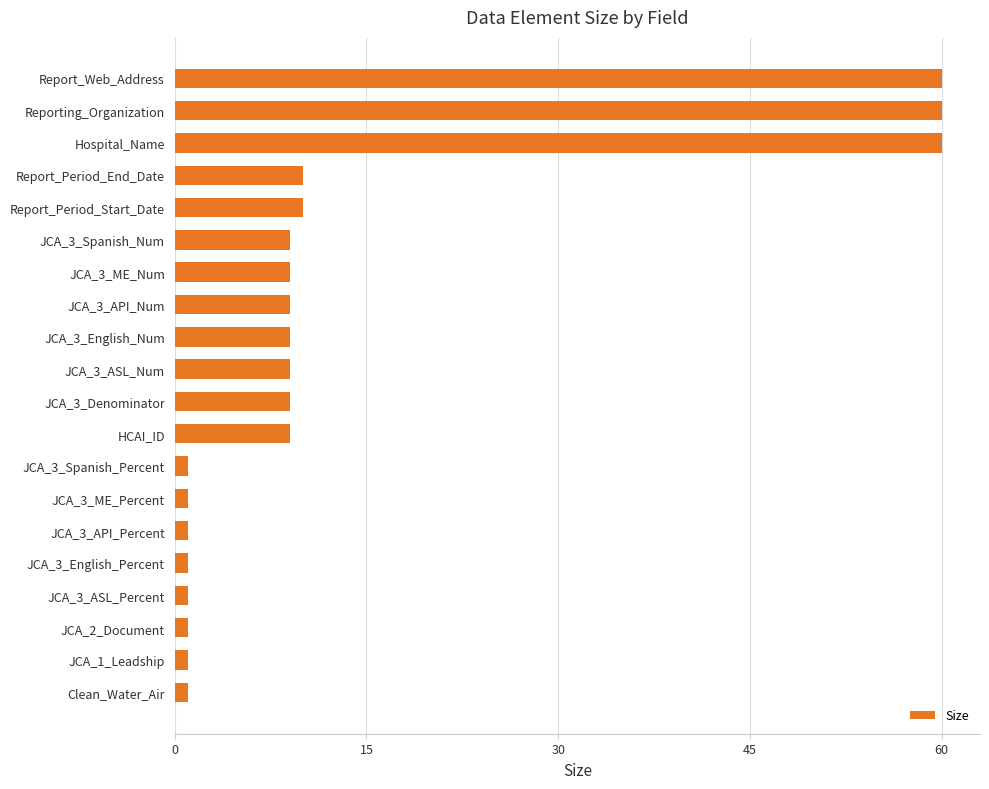

What is the difference between the maximum and minimum values?

59